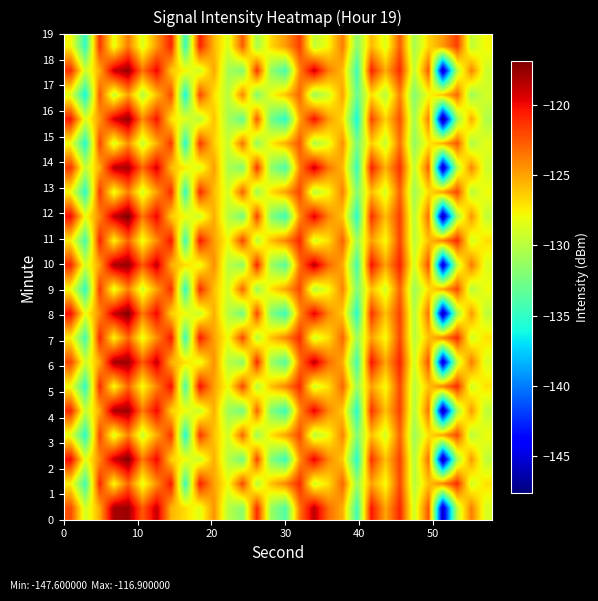

What is the maximum value shown in the chart?

-116.9